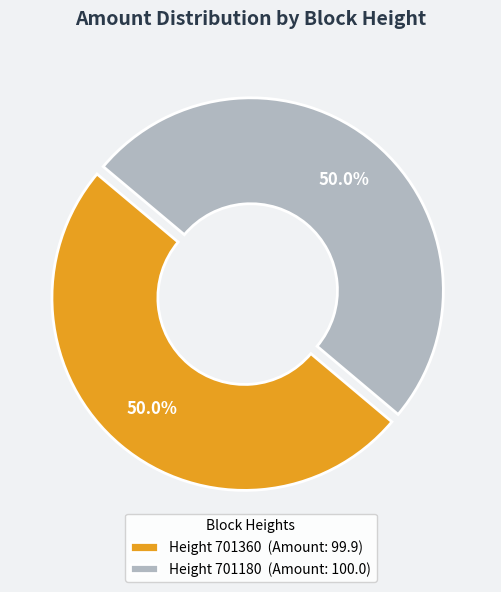

Approximately how many times larger is the value at Height 701360 (Amount: 99.9) compared to Height 701180 (Amount: 100.0)?

1.0